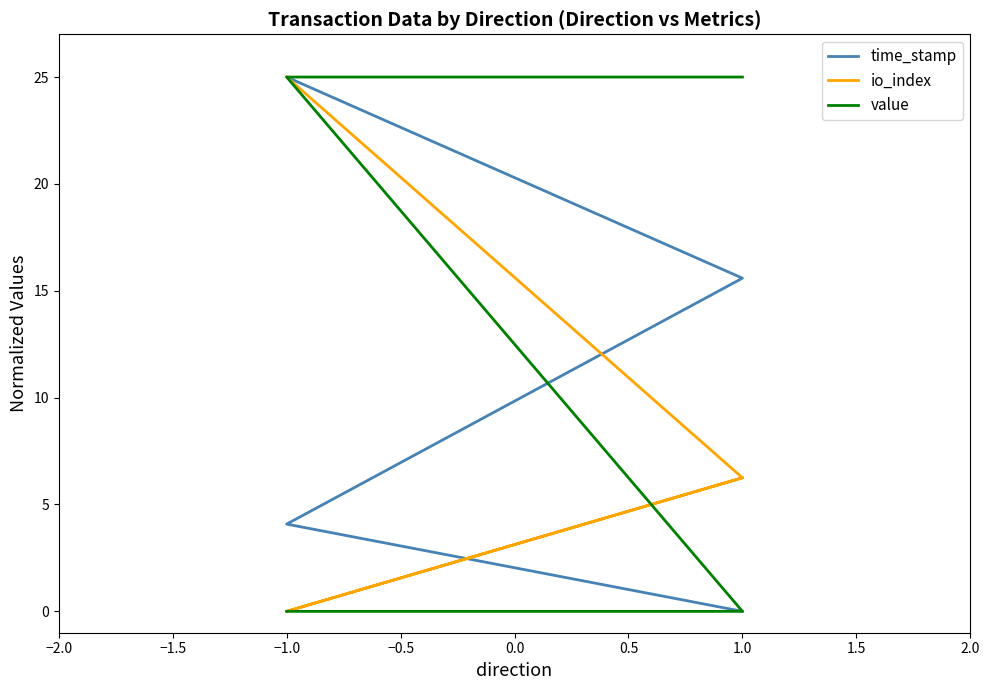

What is the difference between the maximum and second lowest values in the value series?

25.0